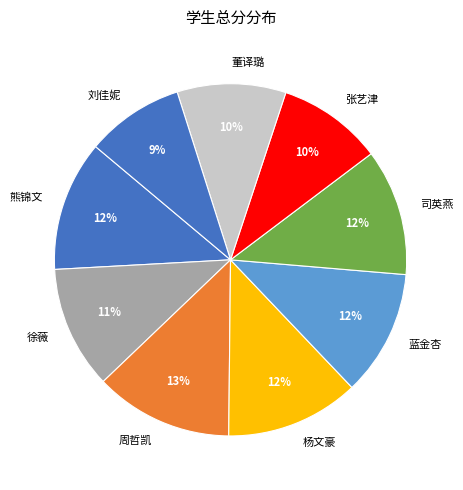

Is it true that 董译璐 is 10% of the pie?

True